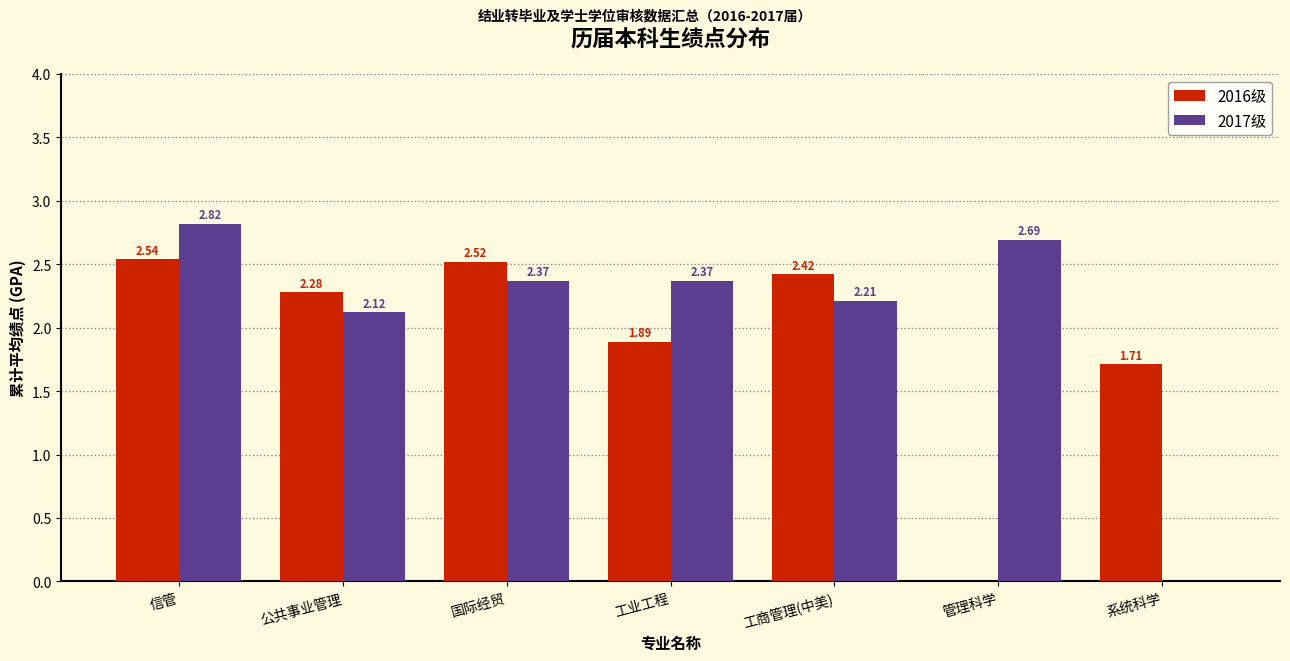

What is the sum of the 2017级 values at 工业工程 and 管理科学?

5.1